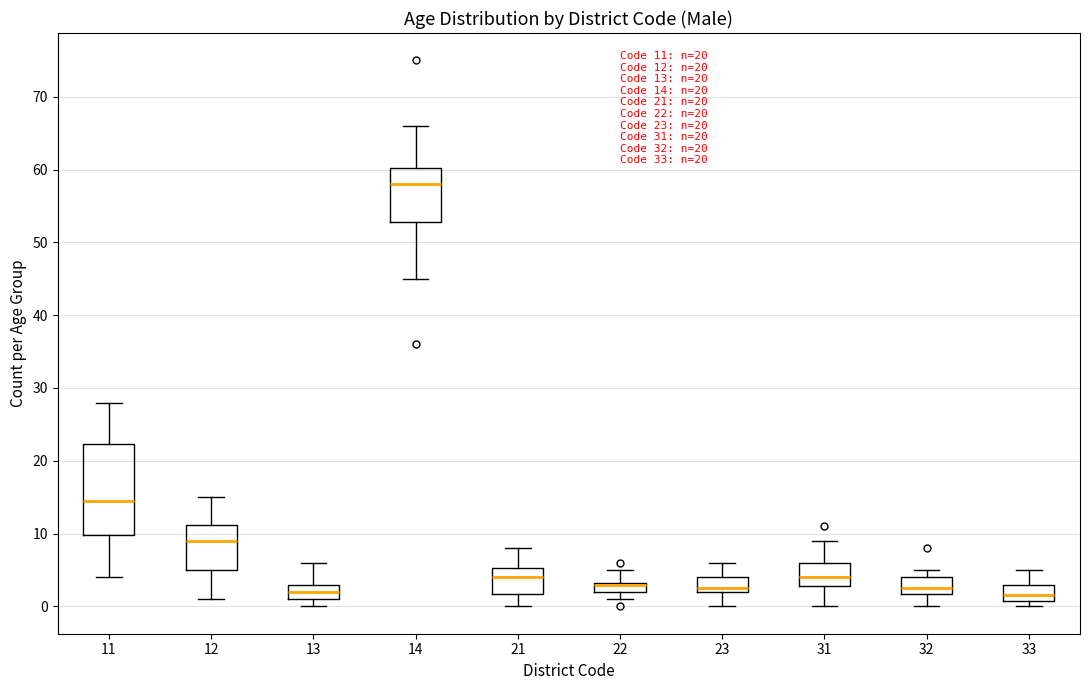

Which box is the tallest, from its lower edge to its upper edge?

11